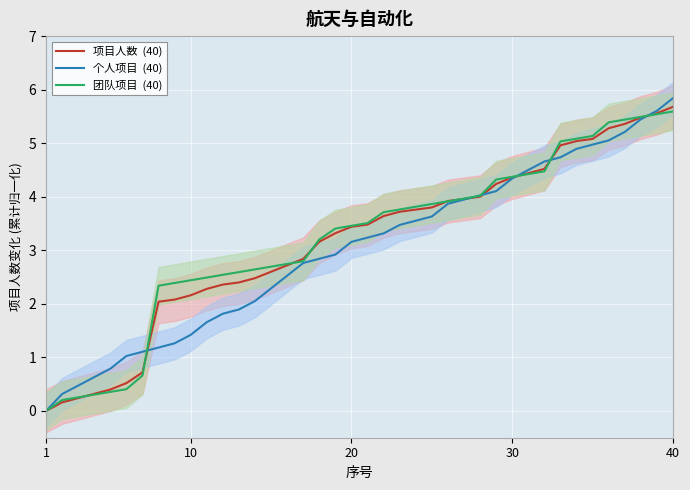

Does the chart display data point markers on the line(s)?

No